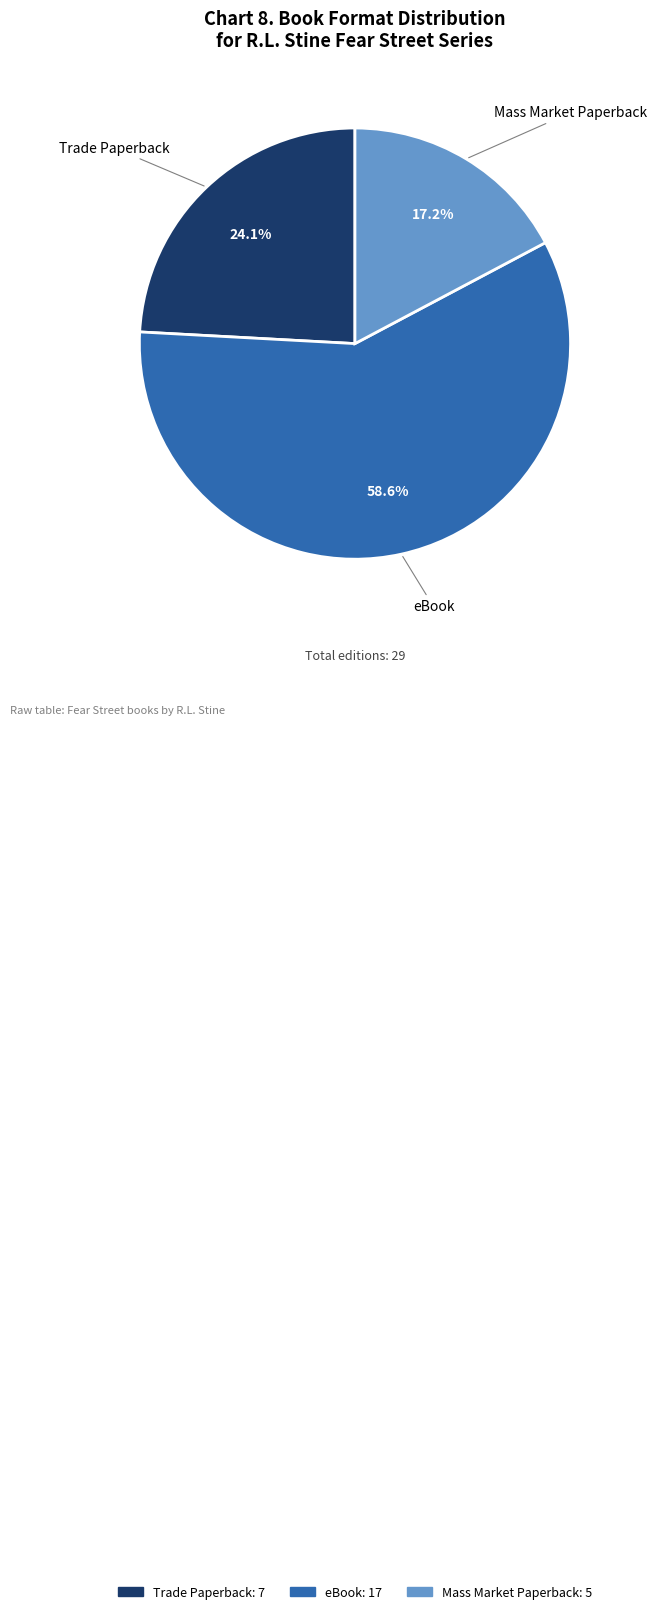

To the nearest percent, what is the combined percentage of Trade Paperback and eBook?

83%